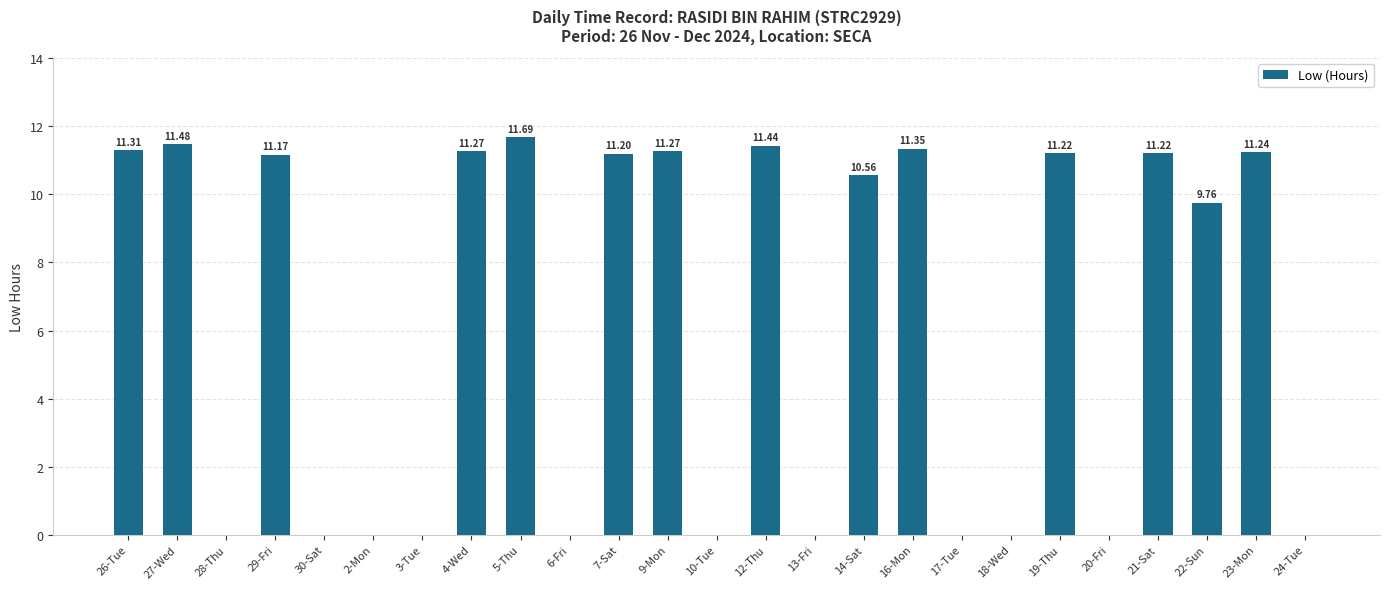

What is the greatest value displayed?

11.7